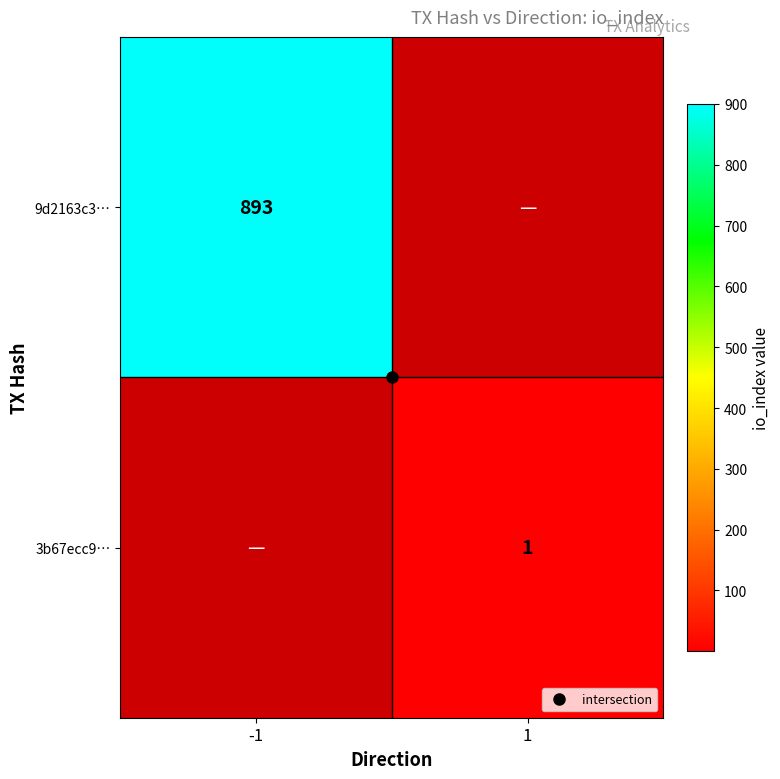

At which category does the chart reach its minimum across all series?

1